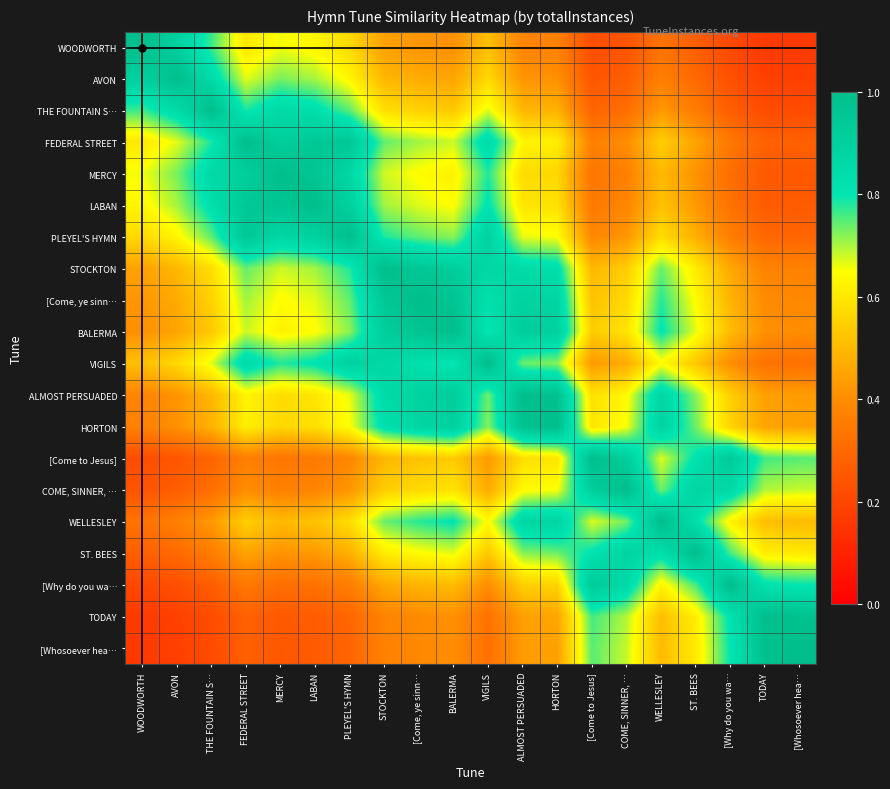

Which has a higher value, [Whosoever hea… or TODAY?

TODAY